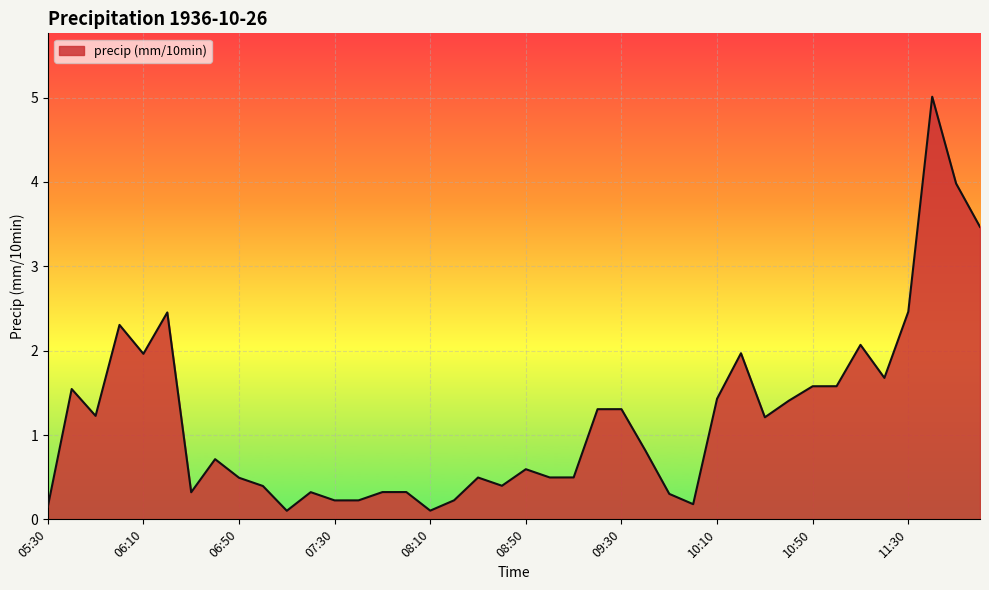

What is the maximum value shown in the chart?

5.0